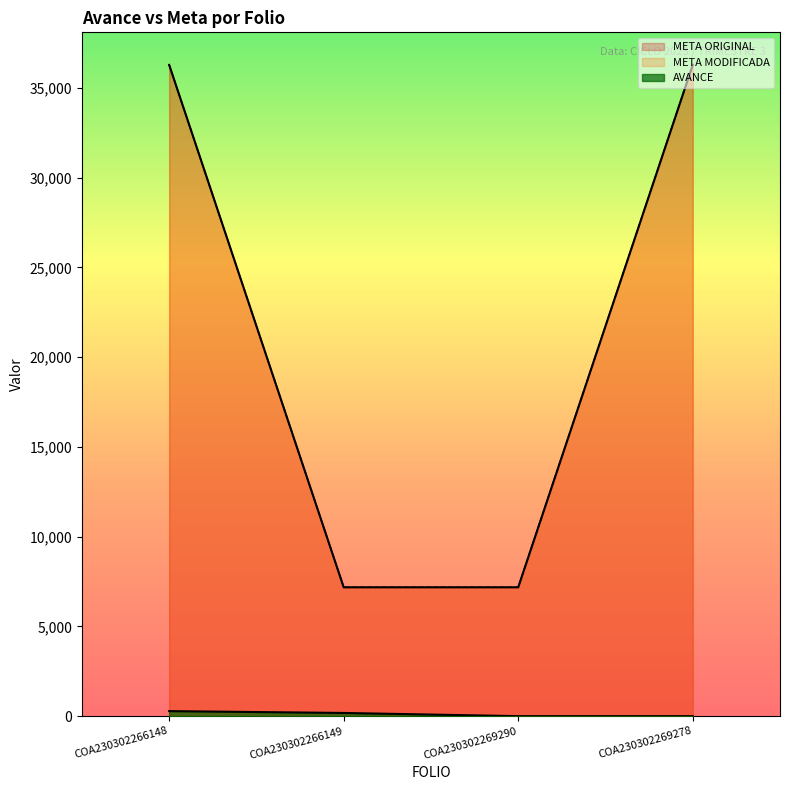

What is the label of the 2nd point from the right?

COA230302269290